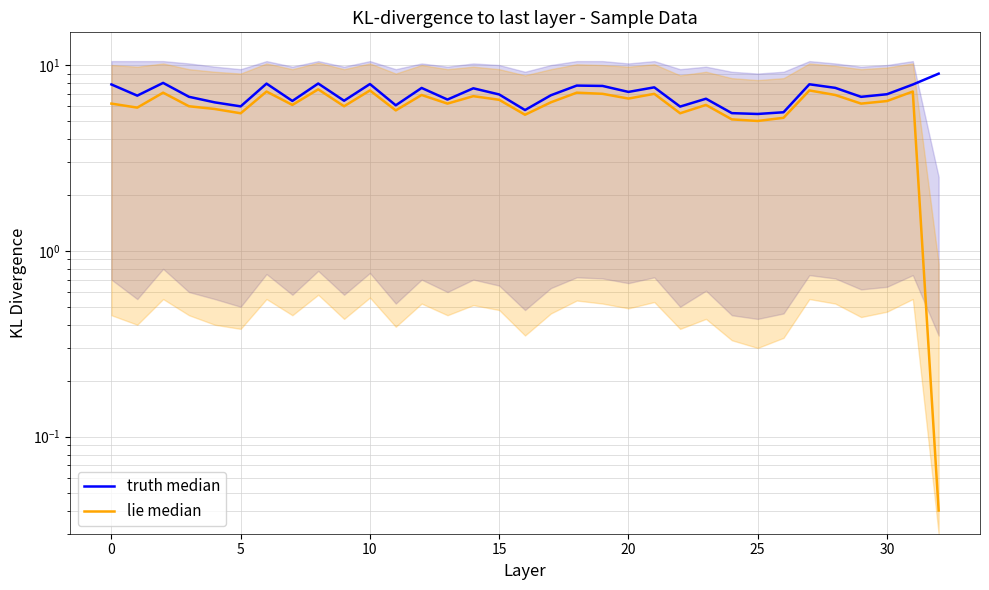

What is the highest value of the lie median series?

7.4